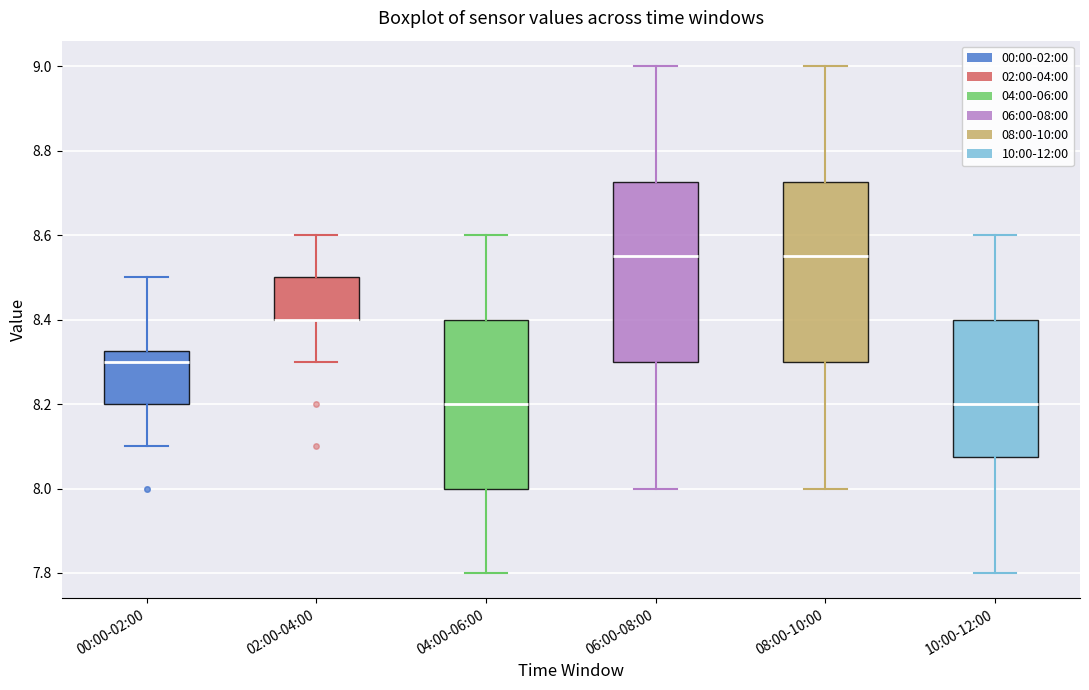

Reading left to right, read every box against the y-axis: the position of its median line, the range the box covers, and the ends of its whiskers. The values are not printed on the chart, so give them approximately, as read against the axis.

00:00-02:00: median 8.30, box 8.20 to 8.32, whiskers 8.10 to 8.50
02:00-04:00: median 8.40 (drawn on the box's lower edge), box 8.40 to 8.50, whiskers 8.30 to 8.60
04:00-06:00: median 8.20, box 8.00 to 8.40, whiskers 7.80 to 8.60
06:00-08:00: median 8.56, box 8.30 to 8.72, whiskers 8.00 to 9.00
08:00-10:00: median 8.56, box 8.30 to 8.72, whiskers 8.00 to 9.00
10:00-12:00: median 8.20, box 8.08 to 8.40, whiskers 7.80 to 8.60